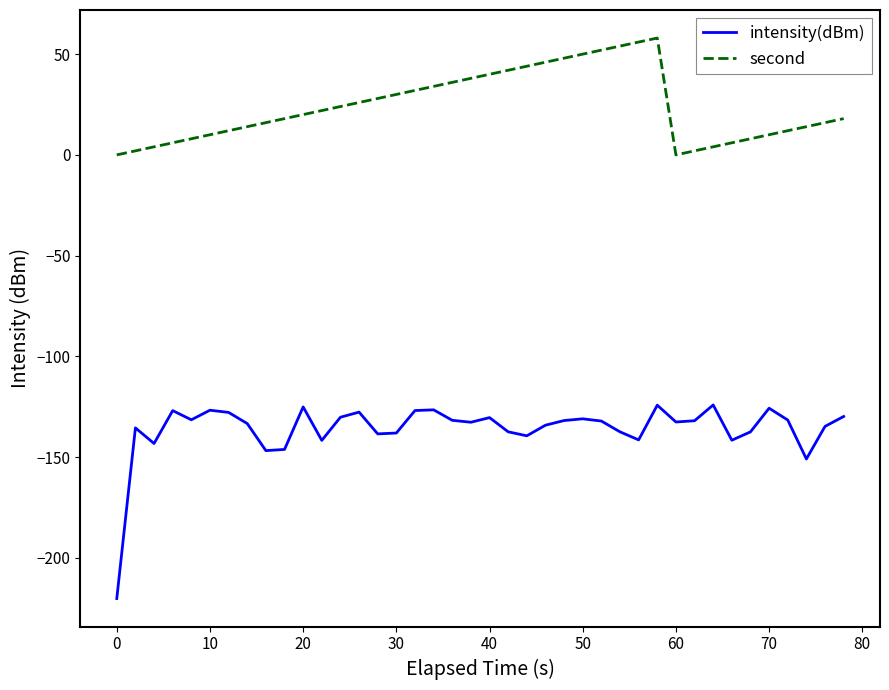

Which series has the widest spread of values?

intensity(dBm)